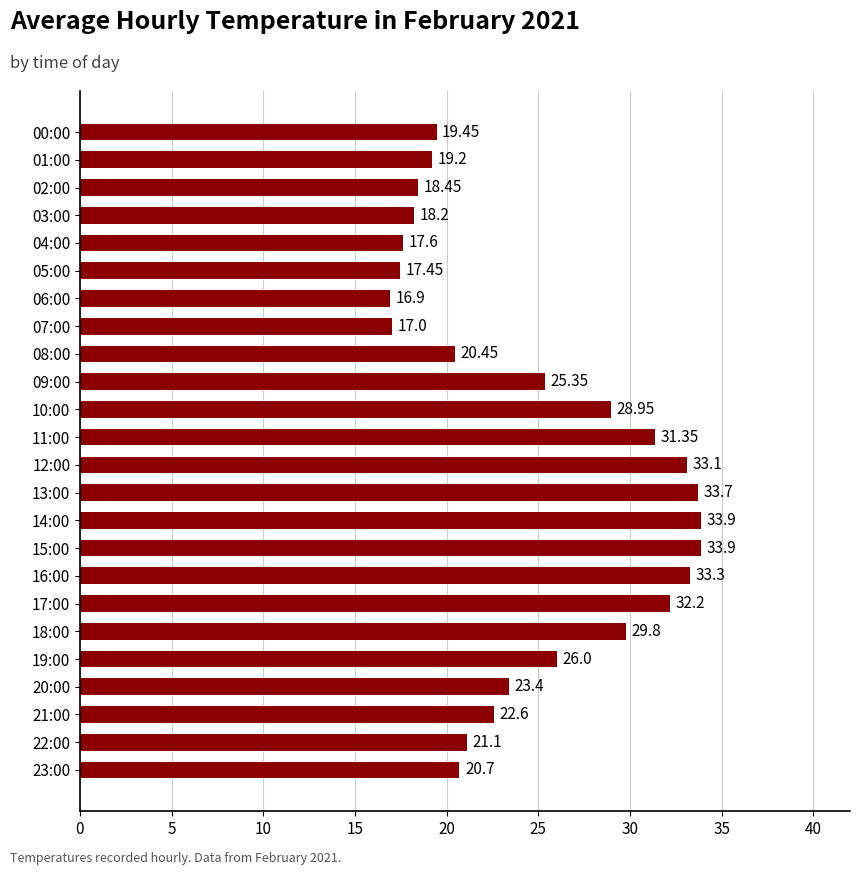

At which label is the value closest to 25?

09:00